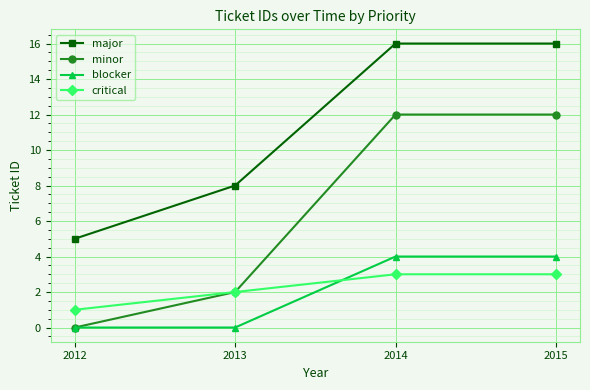

True or false: critical and blocker cross at least once.

True